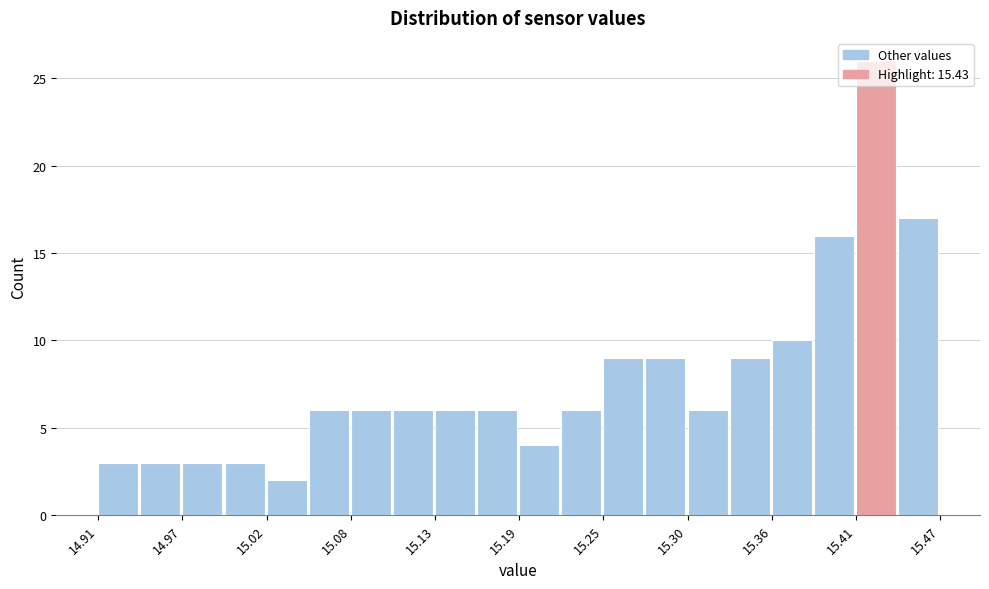

Read against the x-axis, roughly where is the centre of the tallest bar?

15.43